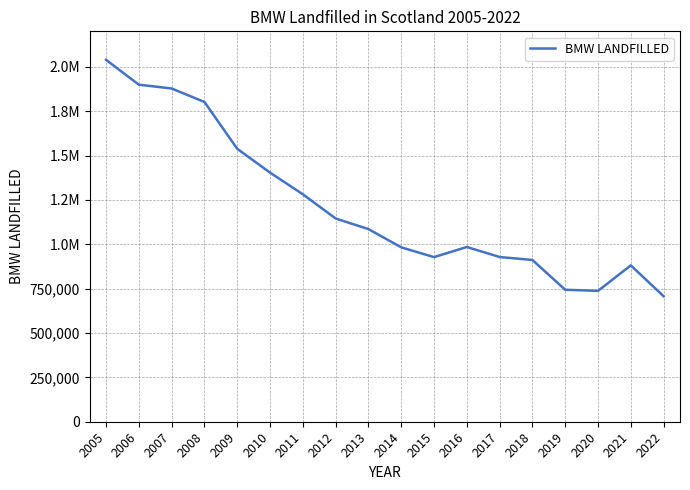

List the labels in order of value, smallest first.

2022, 2020, 2019, 2021, 2018, 2015, 2017, 2014, 2016, 2013, 2012, 2011, 2010, 2009, 2008, 2007, 2006, 2005